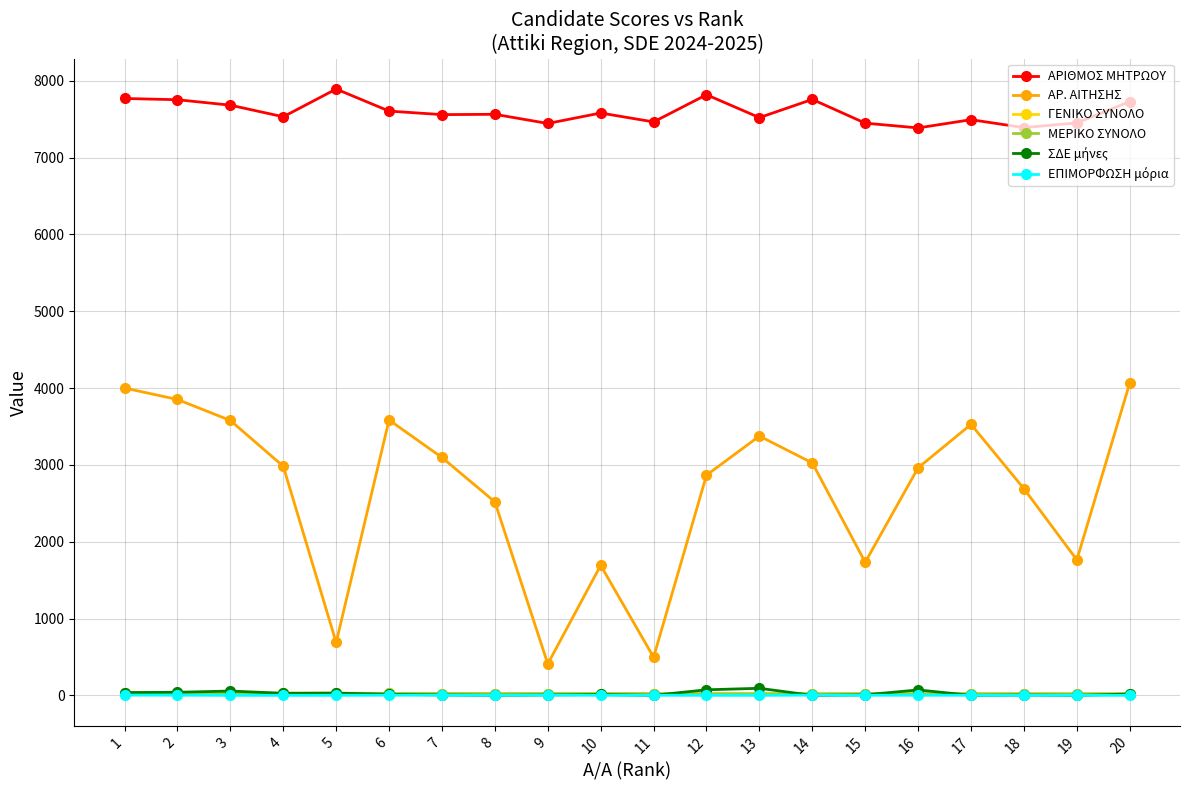

How many lines are shown in the chart?

6